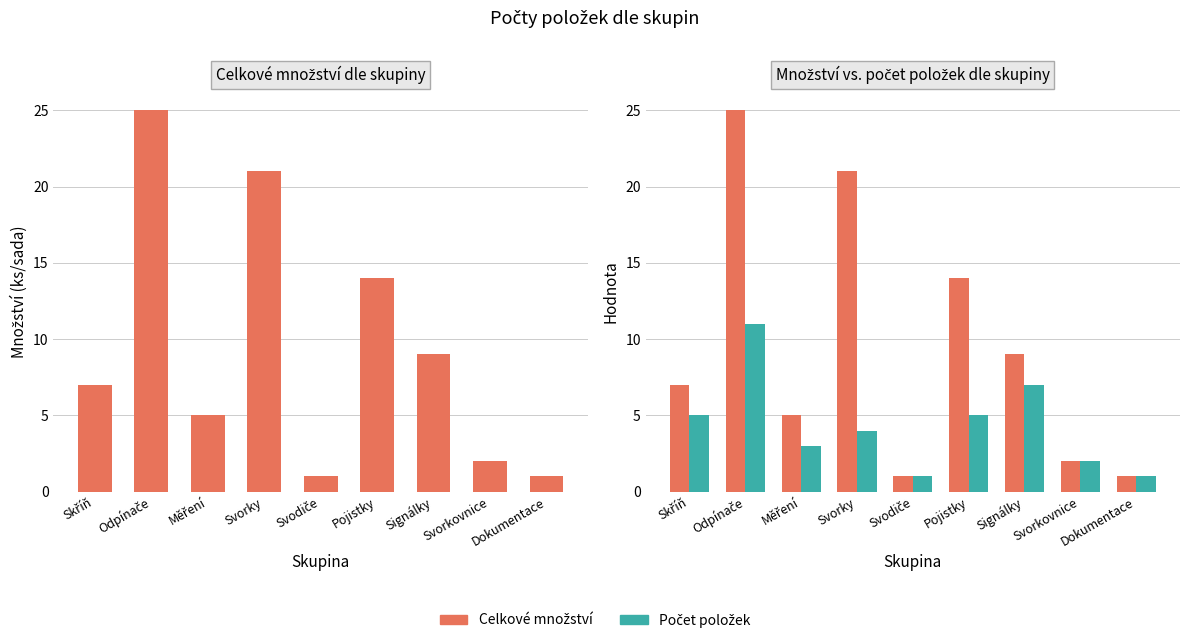

The Celkové množství series shows 1 at Svodiče. True or false?

True